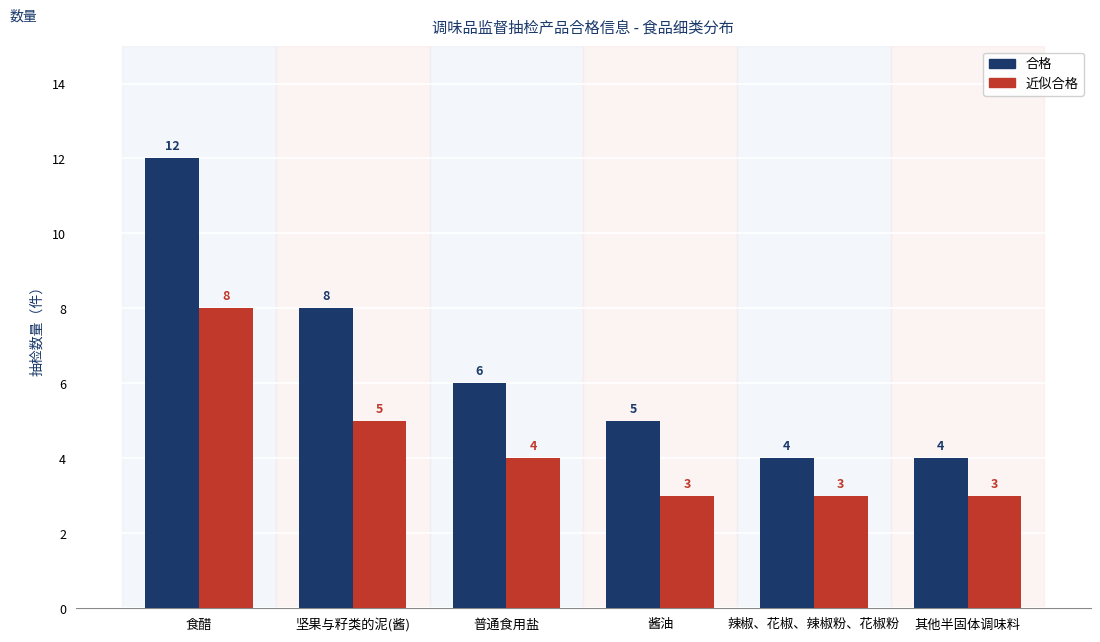

At which category is the sum across all series the highest?

食醋